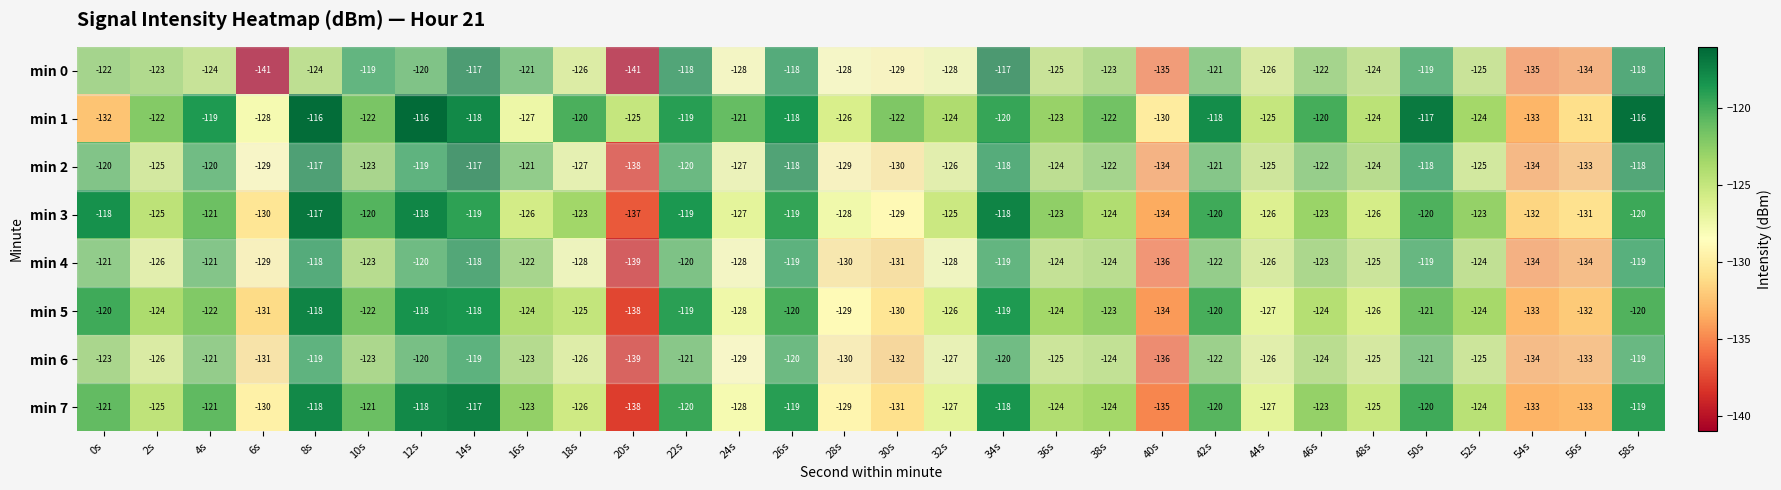

Which series has the widest spread of values?

min 0